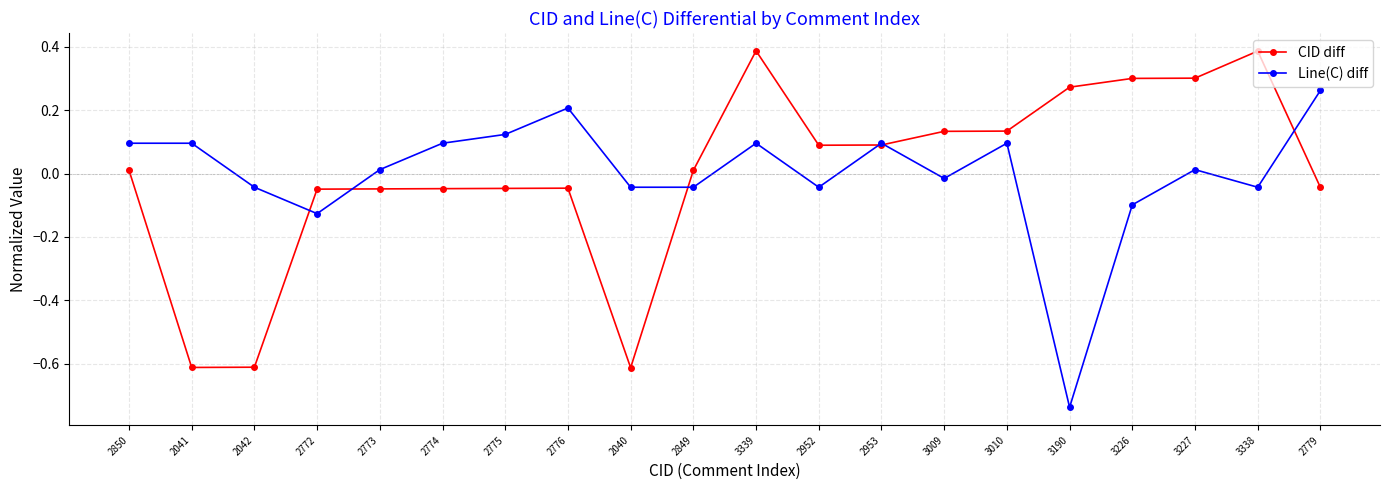

At which category is the sum across all series the highest?

3339